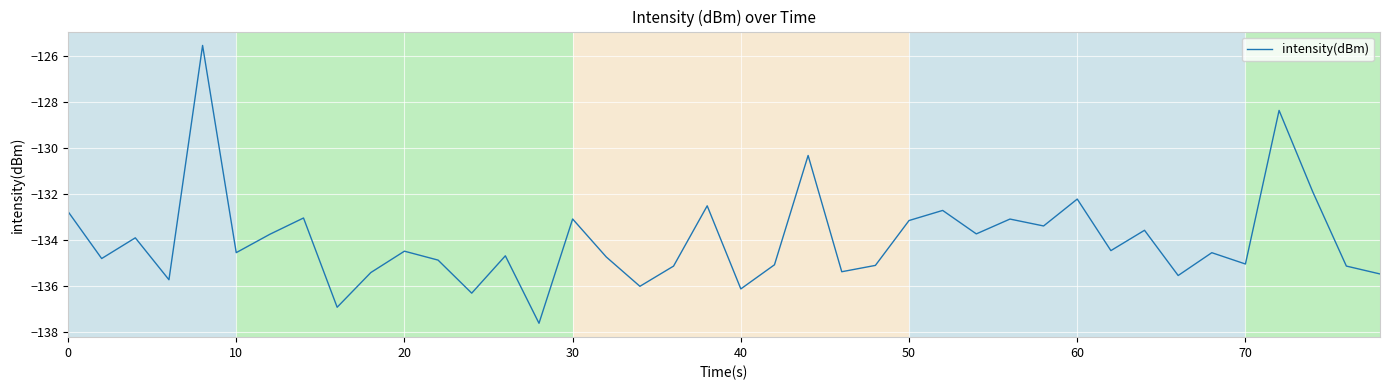

What is the sum of all values?

-5360.4